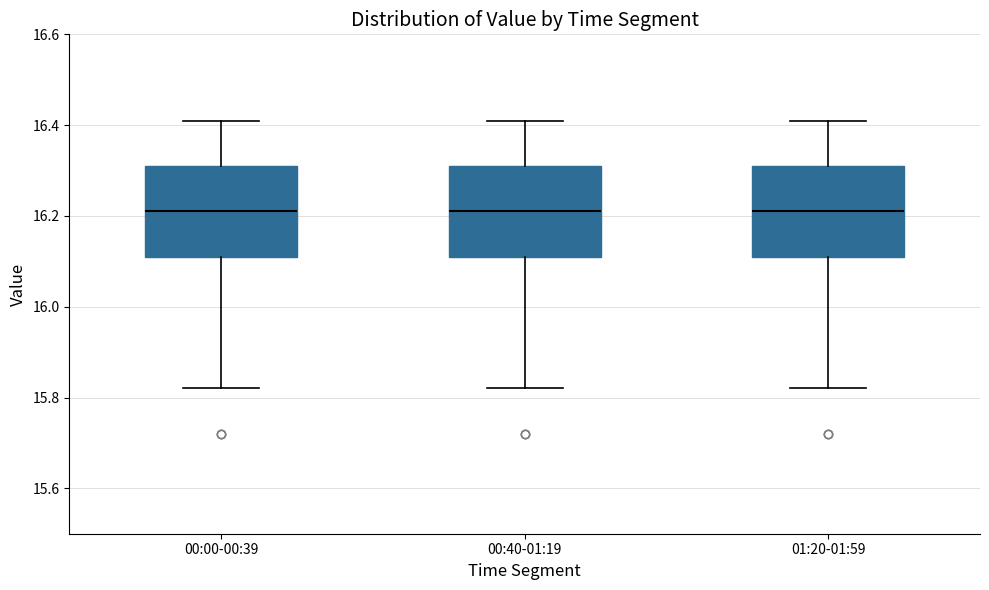

Reading left to right, transcribe this box plot: for each box, give where its median line is, the range the box spans, and where its two whiskers end, as read against the y-axis. The values are not printed on the chart, so give them approximately, as read against the axis.

00:00-00:39: median 16.22, box 16.12 to 16.32, whiskers 15.82 to 16.42
00:40-01:19: median 16.22, box 16.12 to 16.32, whiskers 15.82 to 16.42
01:20-01:59: median 16.22, box 16.12 to 16.32, whiskers 15.82 to 16.42